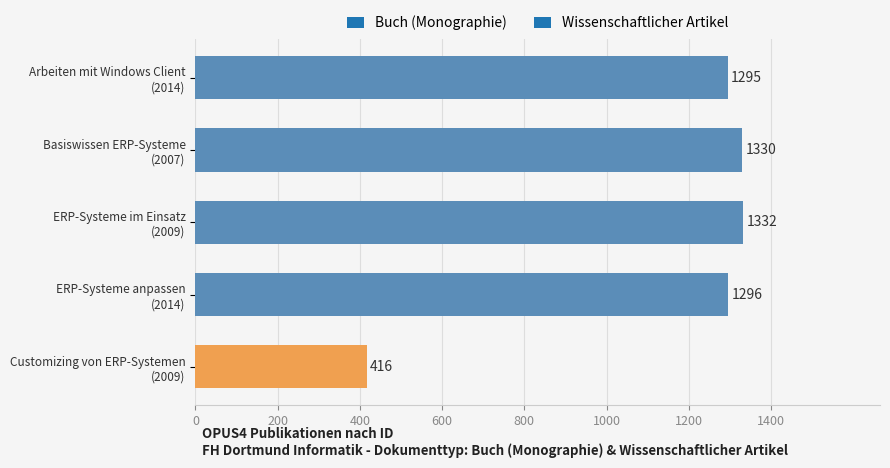

What is the difference between the second highest and minimum values?

914